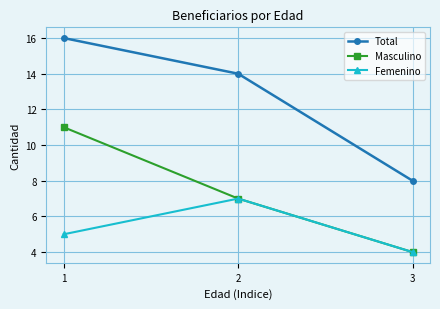

Rank the series by their average value, from highest to lowest.

Total, Masculino, Femenino